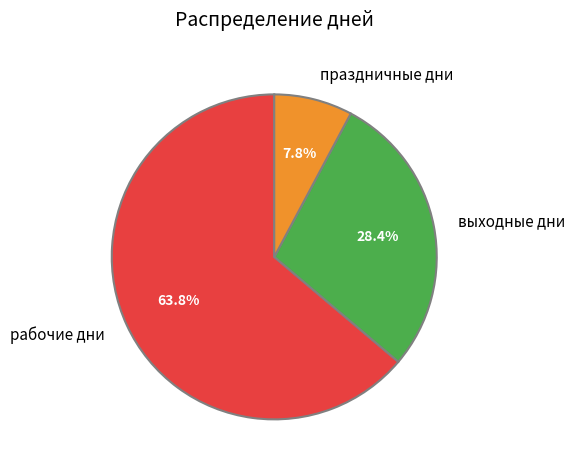

Combined, do выходные дни and рабочие дни account for over 50%?

Yes